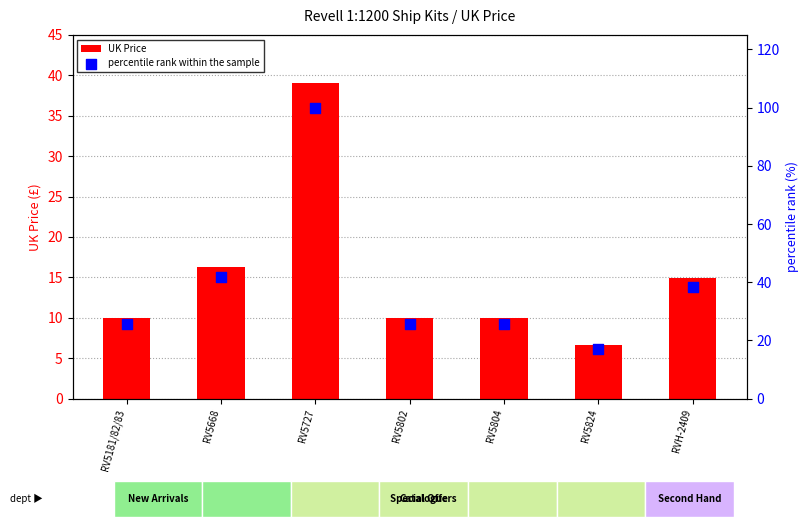

At which category is the sum across all series the highest?

RV5727